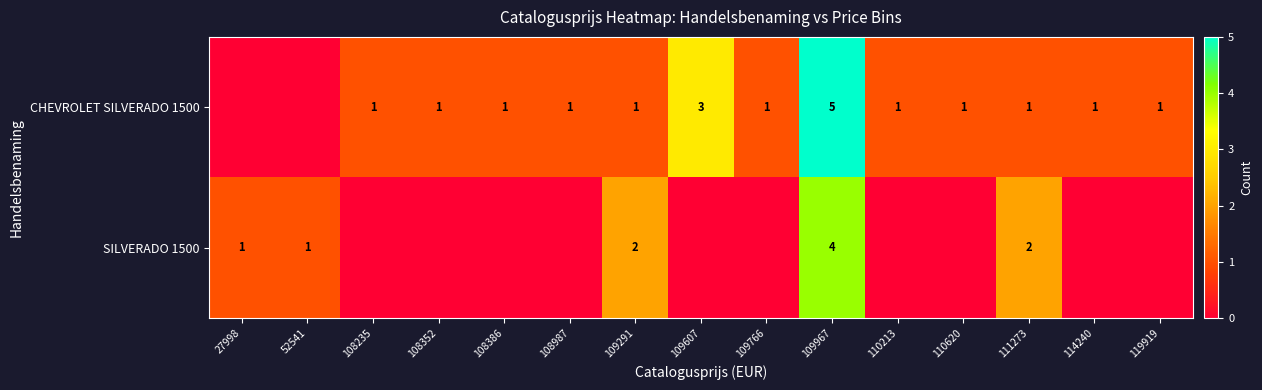

What is the sum of the CHEVROLET SILVERADO 1500 values at 109607 and 108987?

4